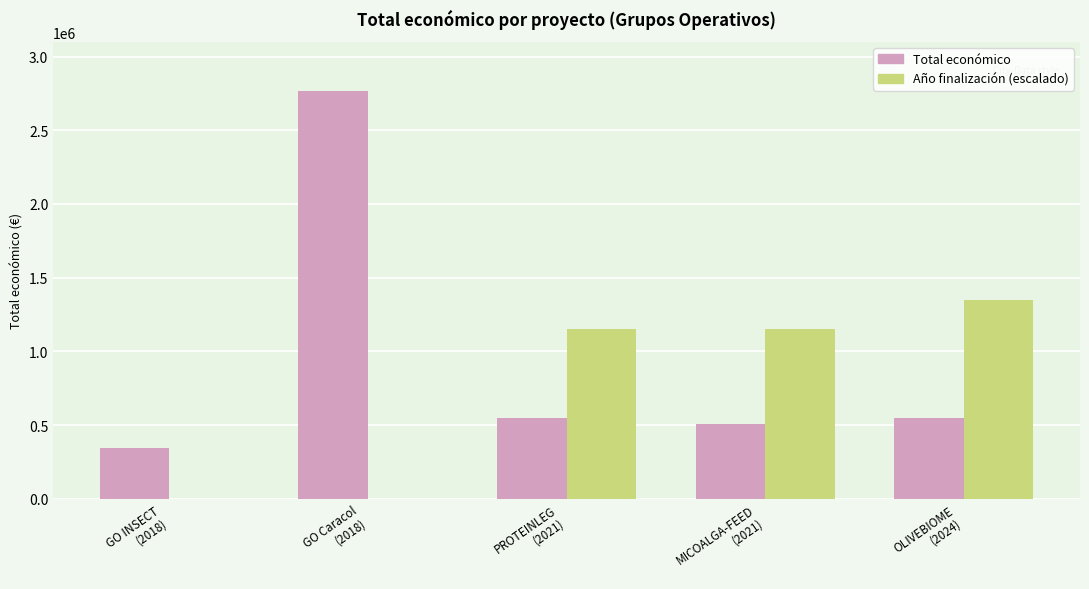

How many groups of bars are there?

5